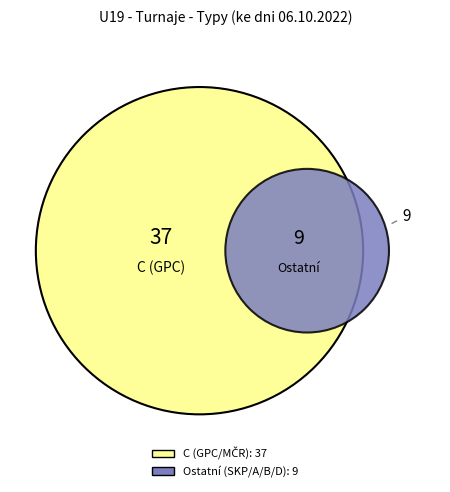

Do C and MČR together represent more than half of the pie?

Yes